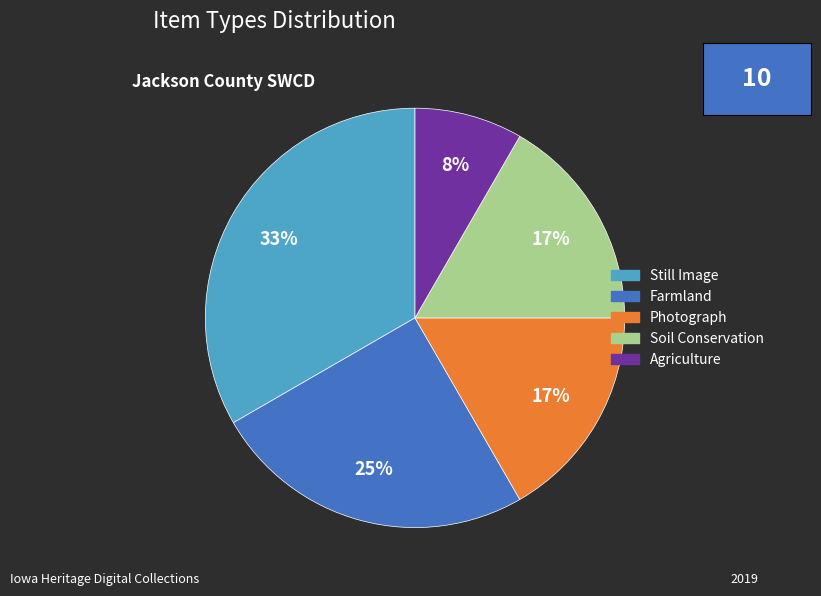

Does any single category account for the majority?

No